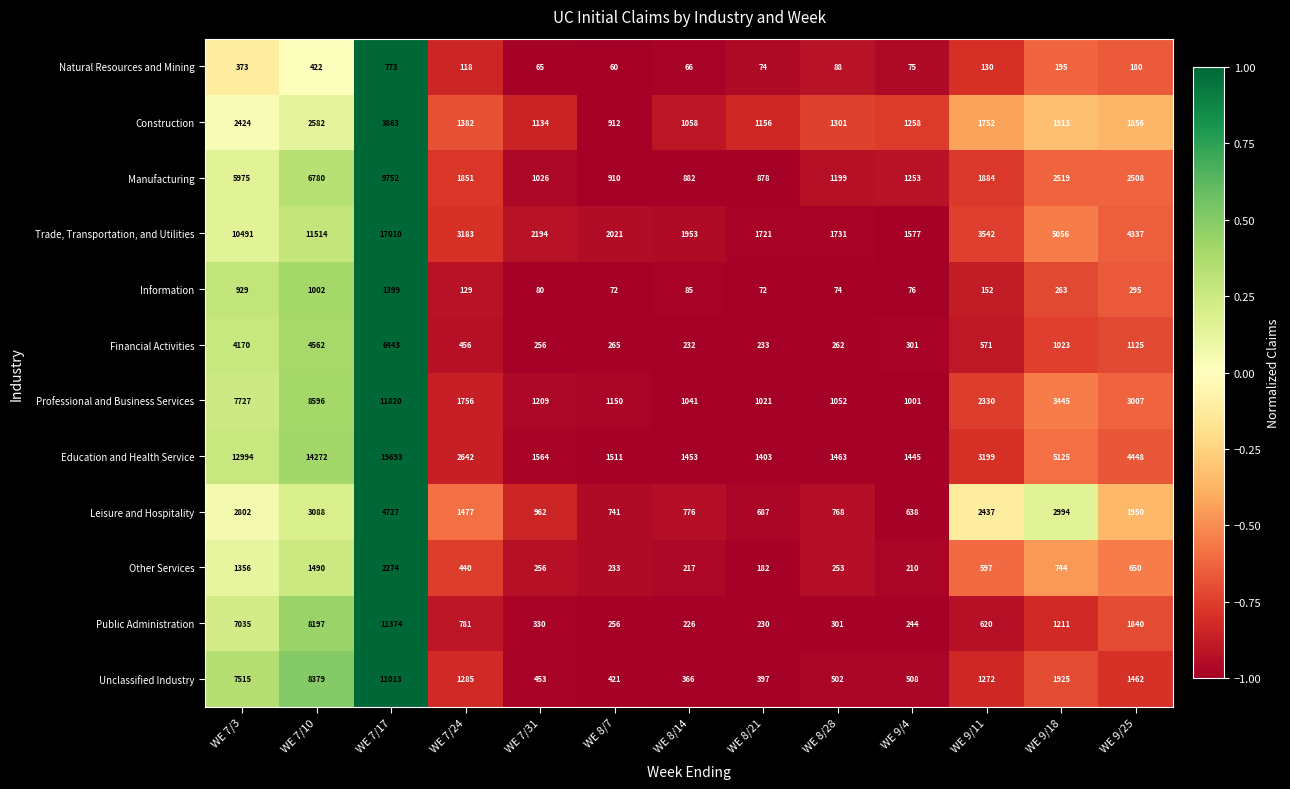

Between WE 7/24 and WE 8/28, which series saw the biggest shift?

Trade, Transportation, and Utilities